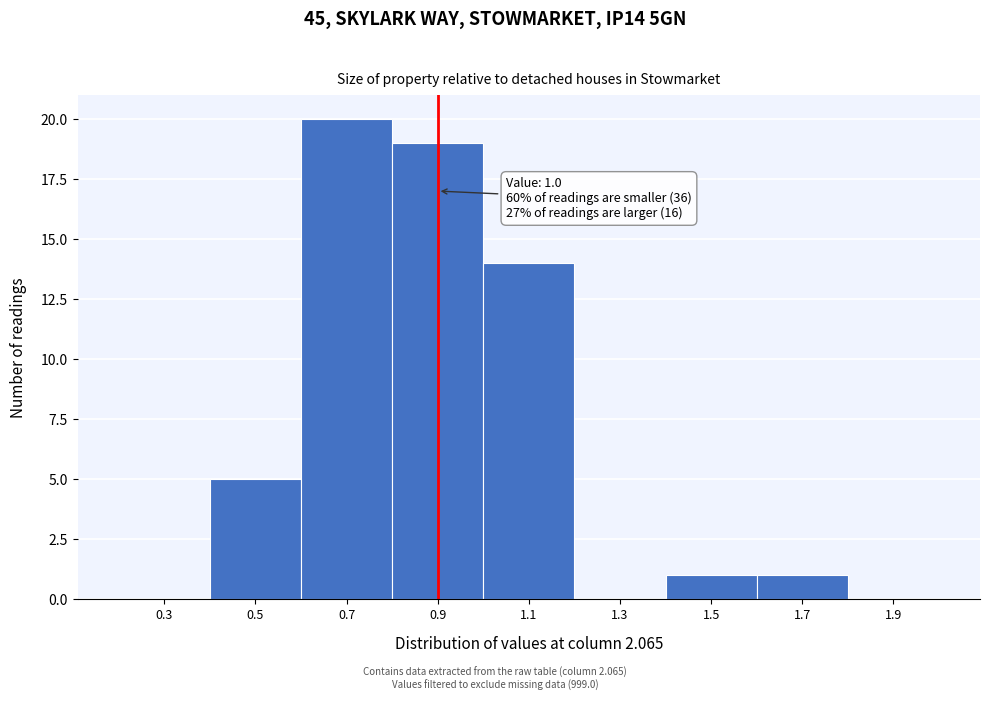

Reading left to right, list all the values displayed in this chart.

0.3=0	0.5=5	0.7=20	0.9=19	1.1=14	1.3=0	1.5=1	1.7=1	1.9=0